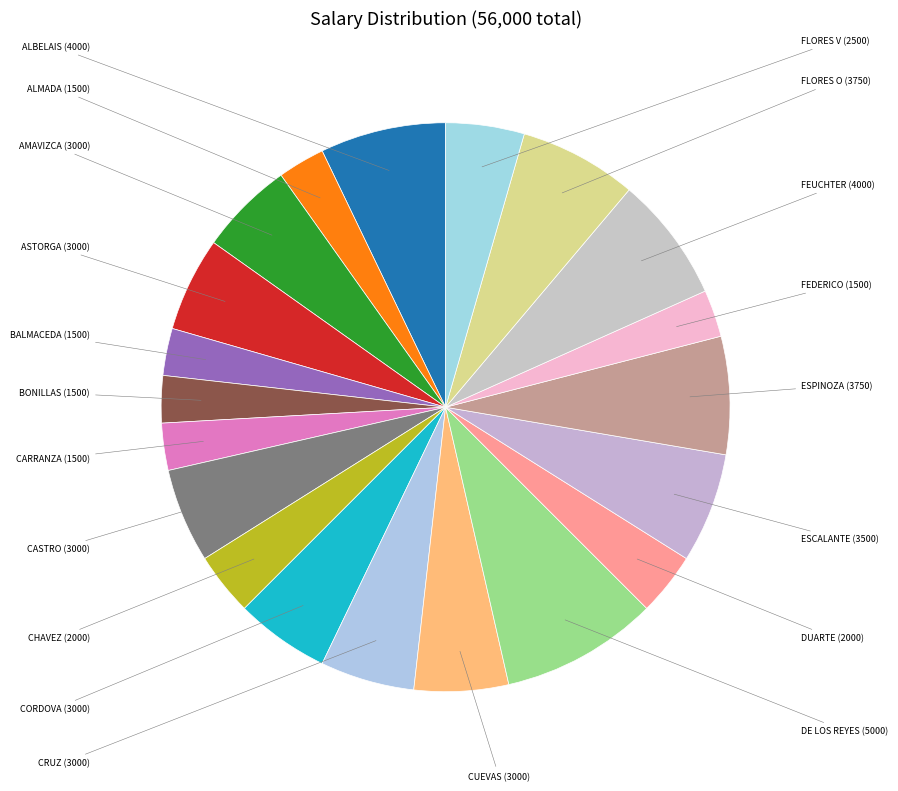

How many slices are in this pie chart?

20